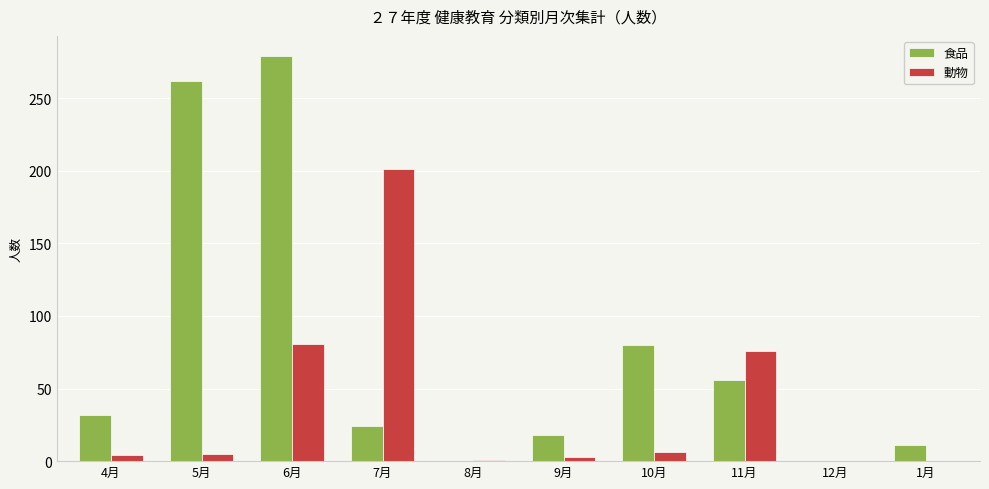

Which series changed the most between 6月 and 11月?

食品